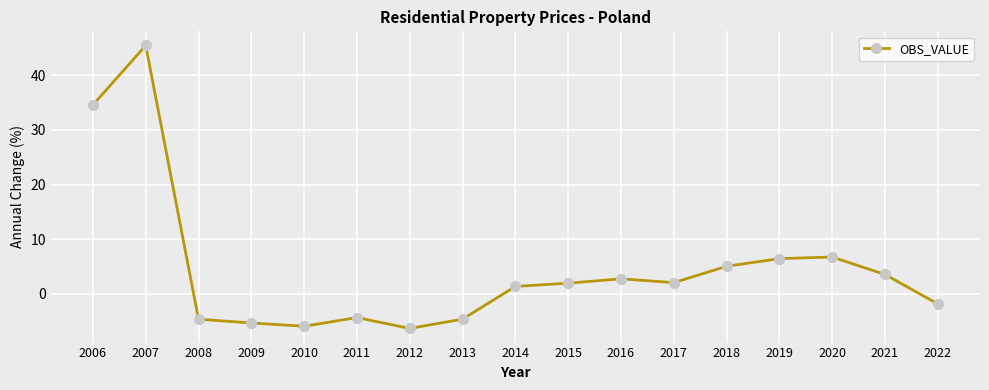

What is the change in value from 2006 to 2013?

-39.3